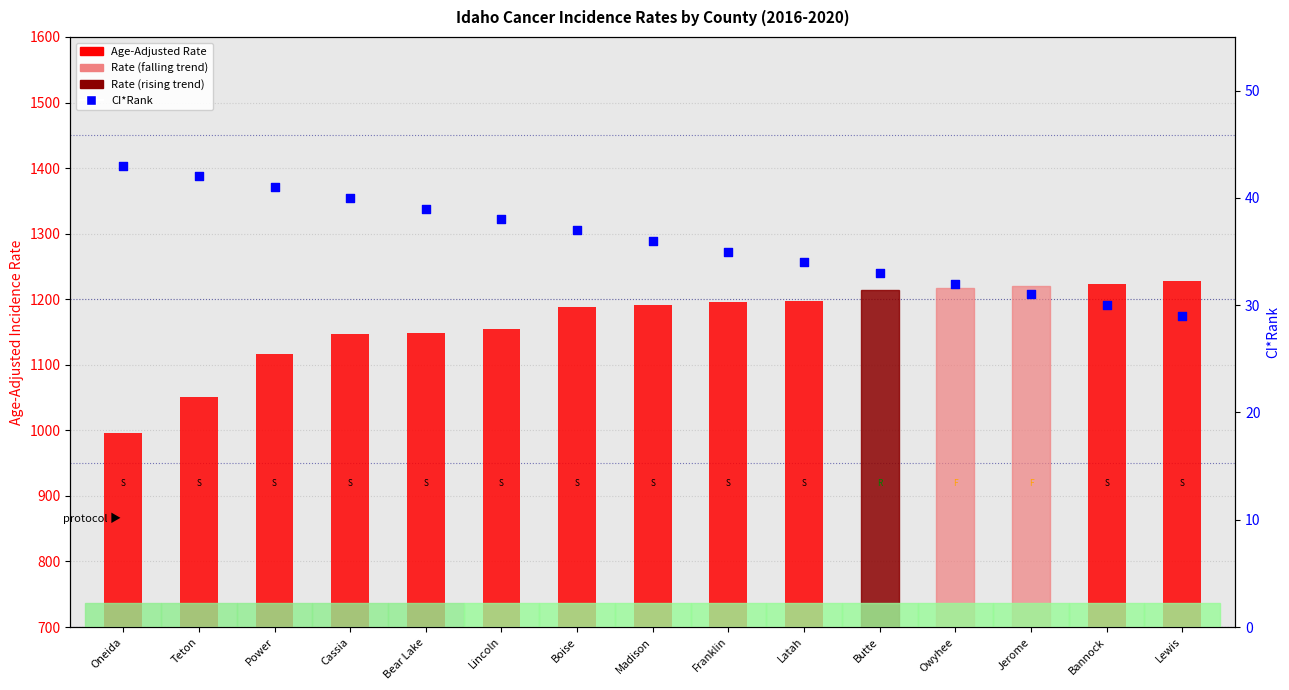

What is the total value across all series at Boise?

1225.8